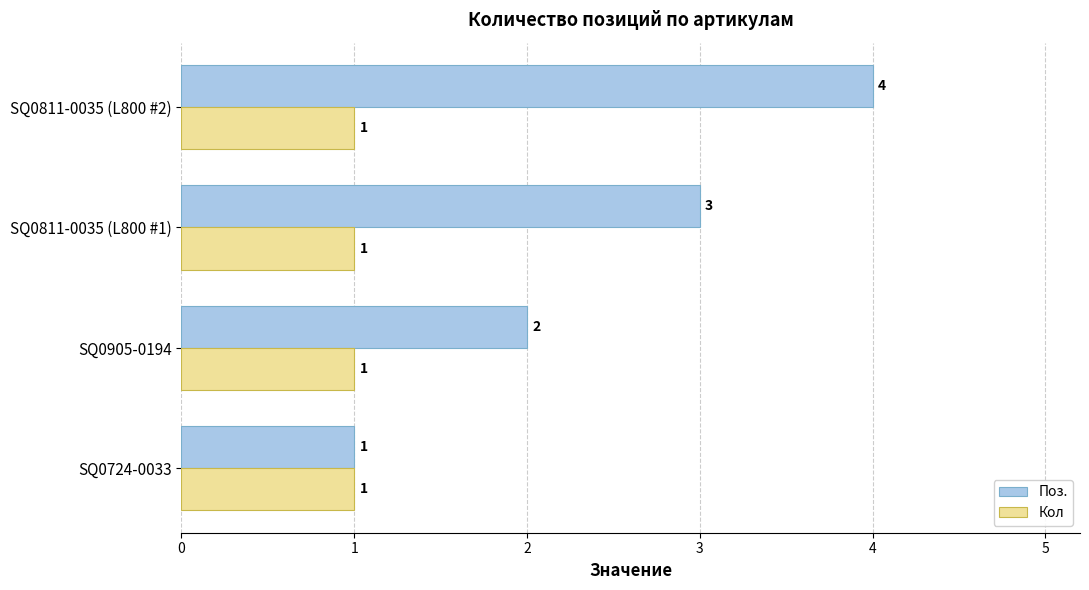

What is the lowest value of the Кол series?

1